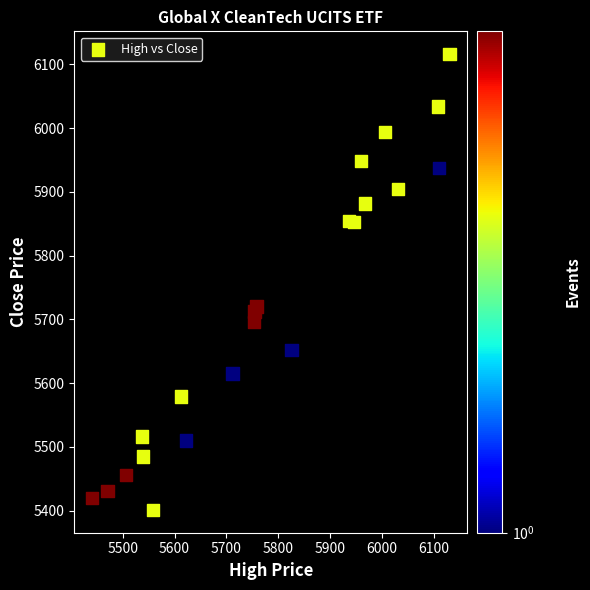

What is the range of X values (max minus min)?

690